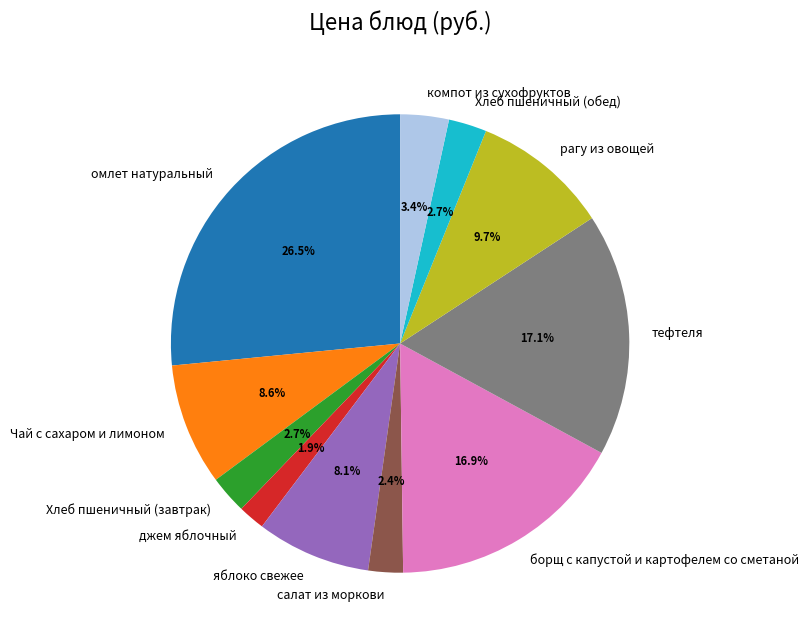

Do Чай с сахаром и лимоном and борщ с капустой и картофелем со сметаной together represent more than half of the pie?

No